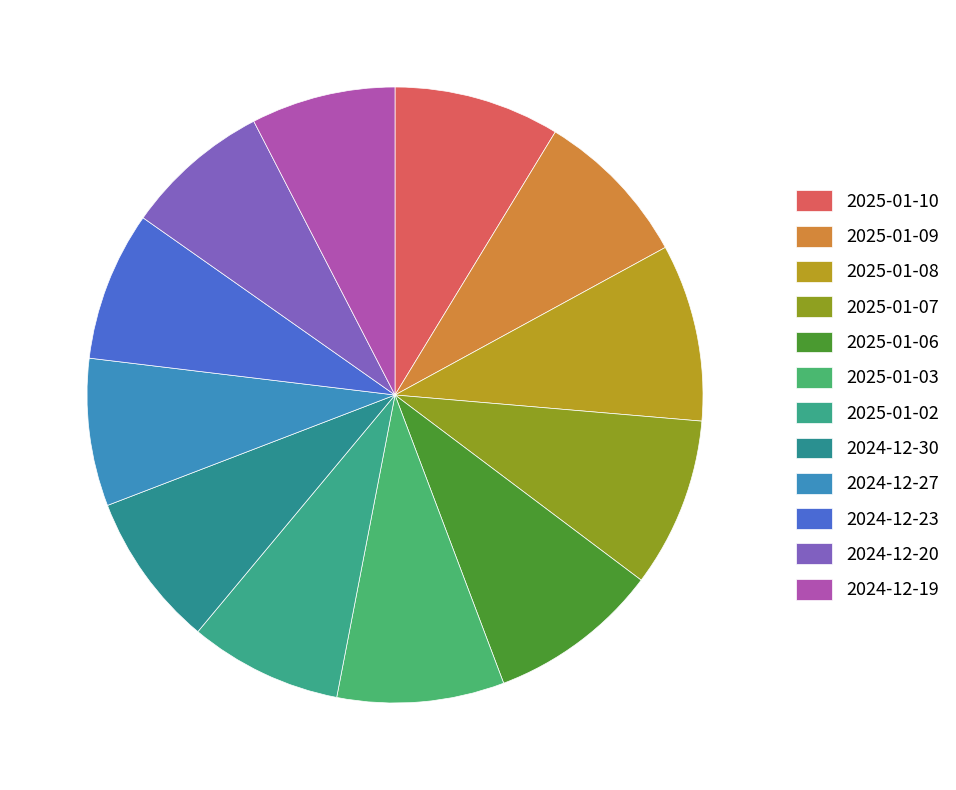

The 2025-01-07 slice represents 1% of the pie. True or false?

False